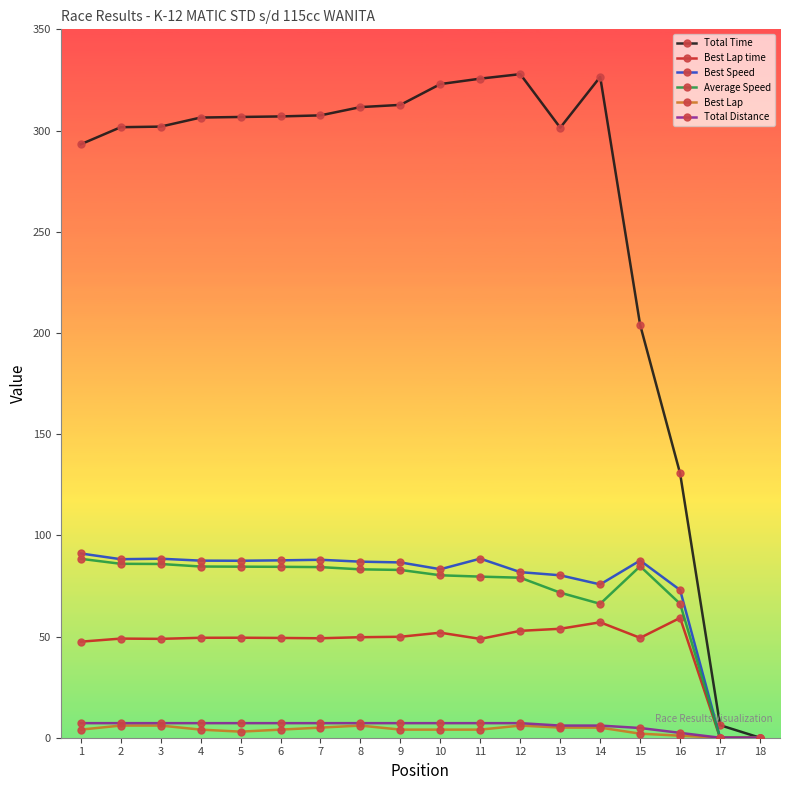

Which series has the largest range (max minus min)?

Total Time